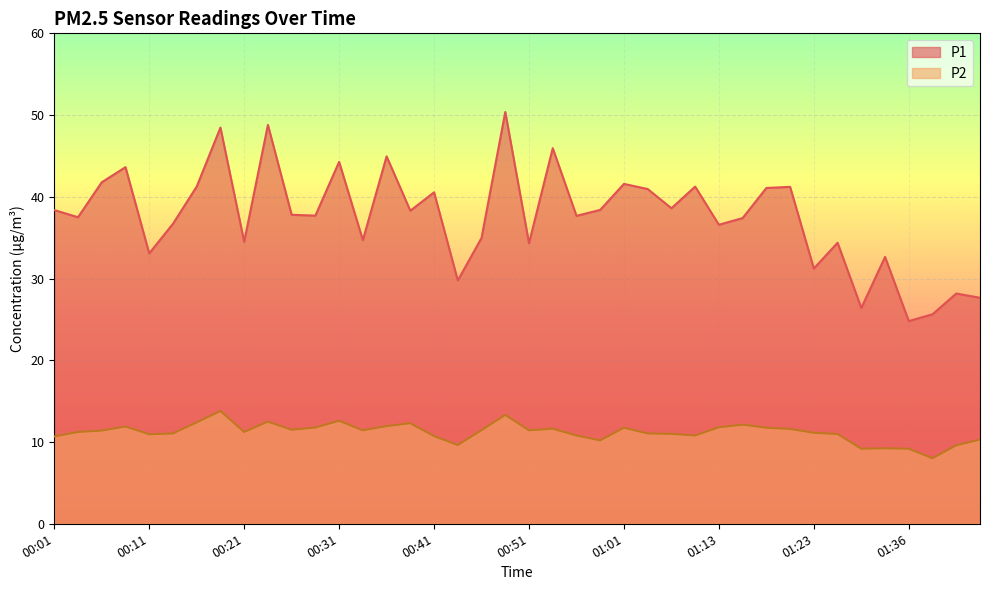

Does the chart display data point markers on the line(s)?

No